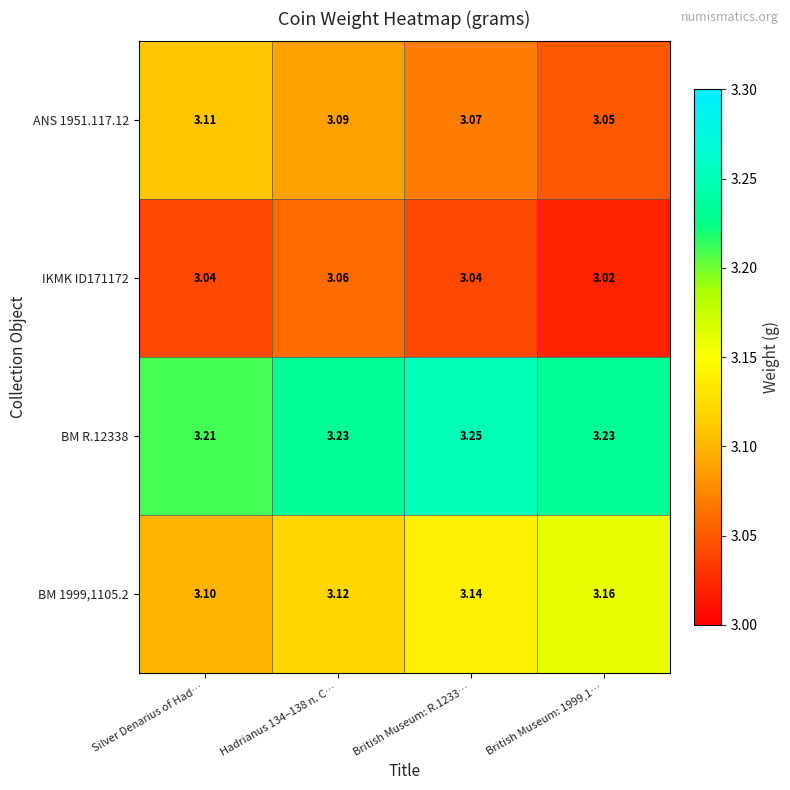

Count the number of data series in this chart.

4